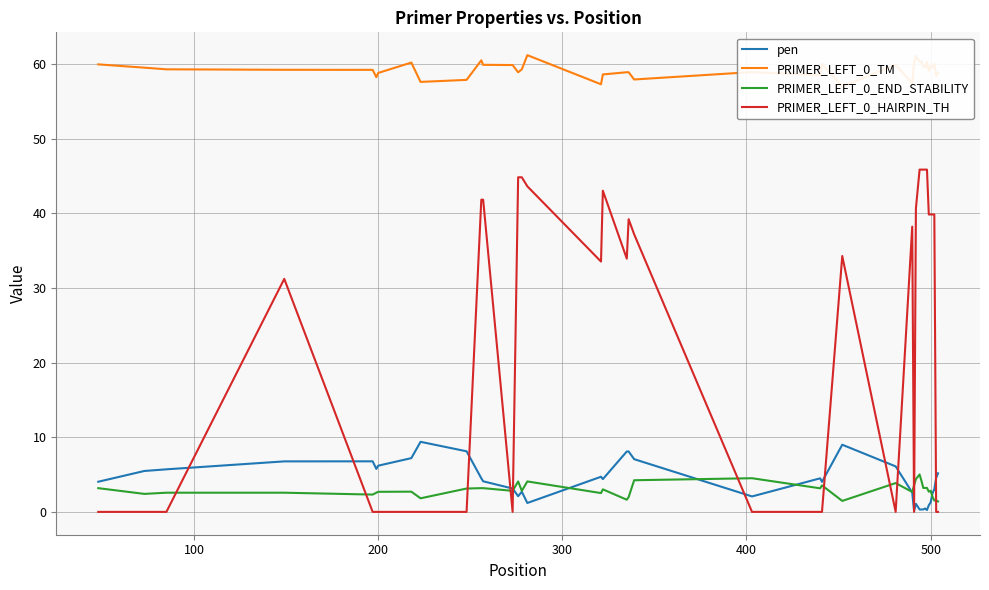

What is the difference between the maximum and minimum values in the PRIMER_LEFT_0_END_STABILITY series?

3.6